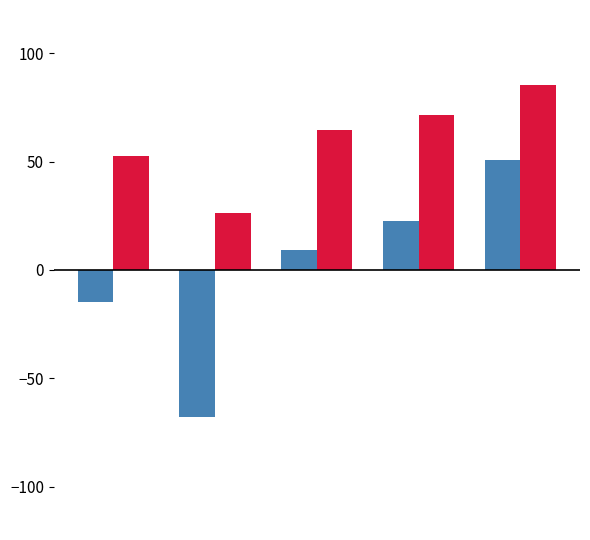

What is the minimum value shown in the chart?

-67.8